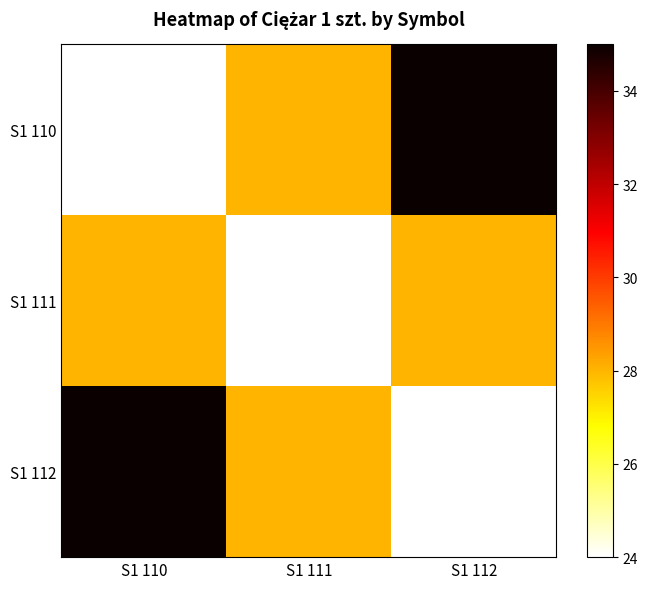

Which label corresponds to the largest value in the chart?

S1 112